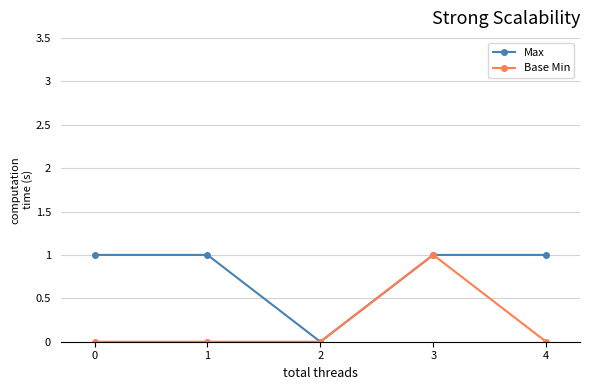

What is the value of the Base Min point at the 4th from the left?

1